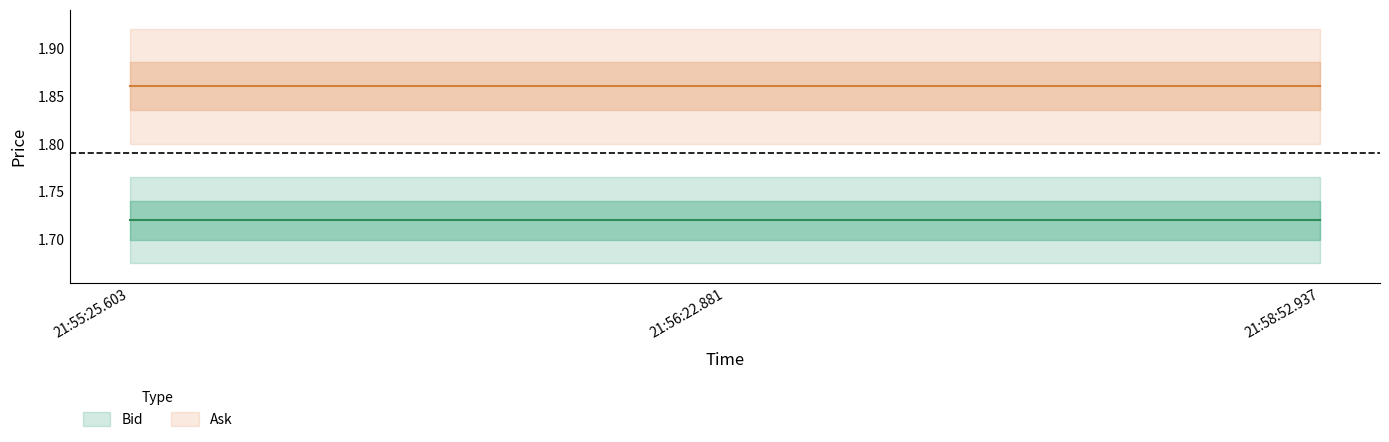

Reading left to right, transcribe all the data shown in this chart.

Bid: 1.7	1.7	1.7
Ask: 1.9	1.9	1.9